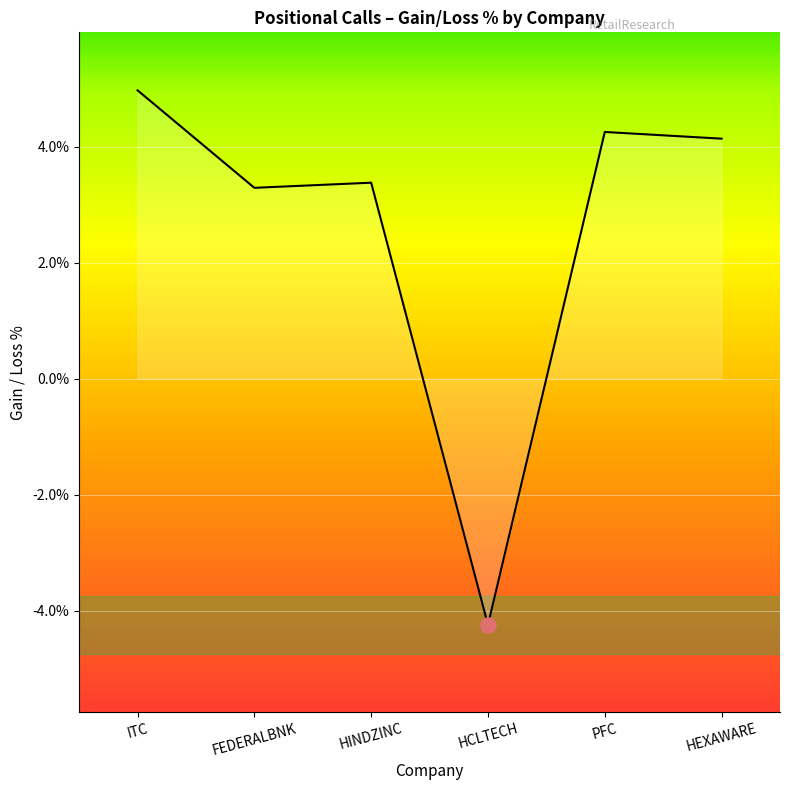

Does the chart have visible grid lines?

Yes